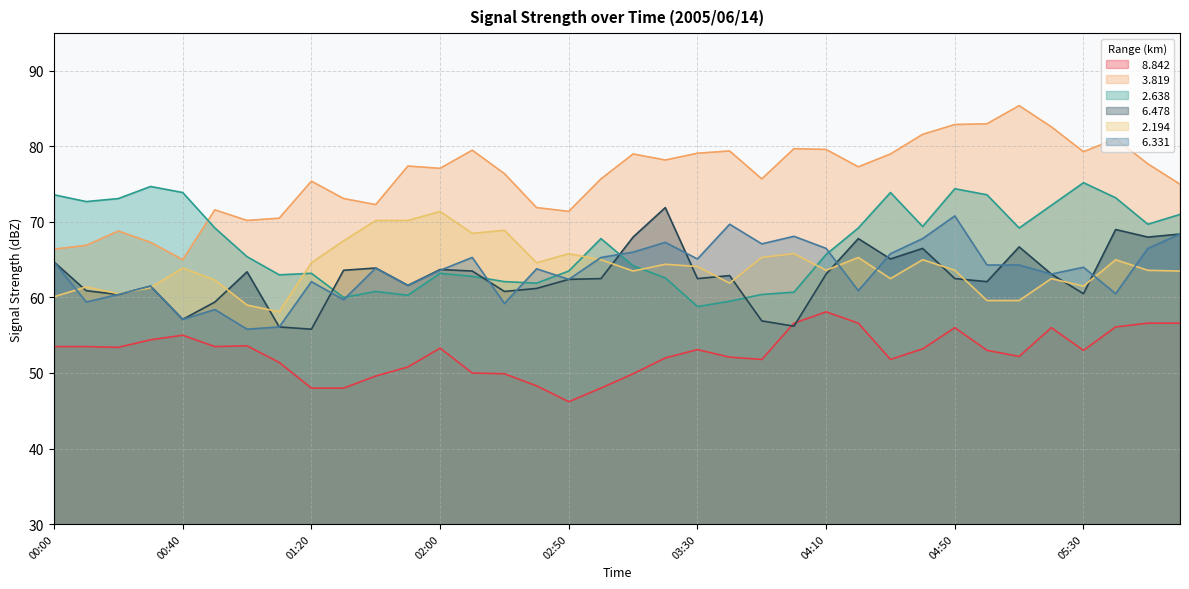

What is the total value across all series at 04:50?

410.2